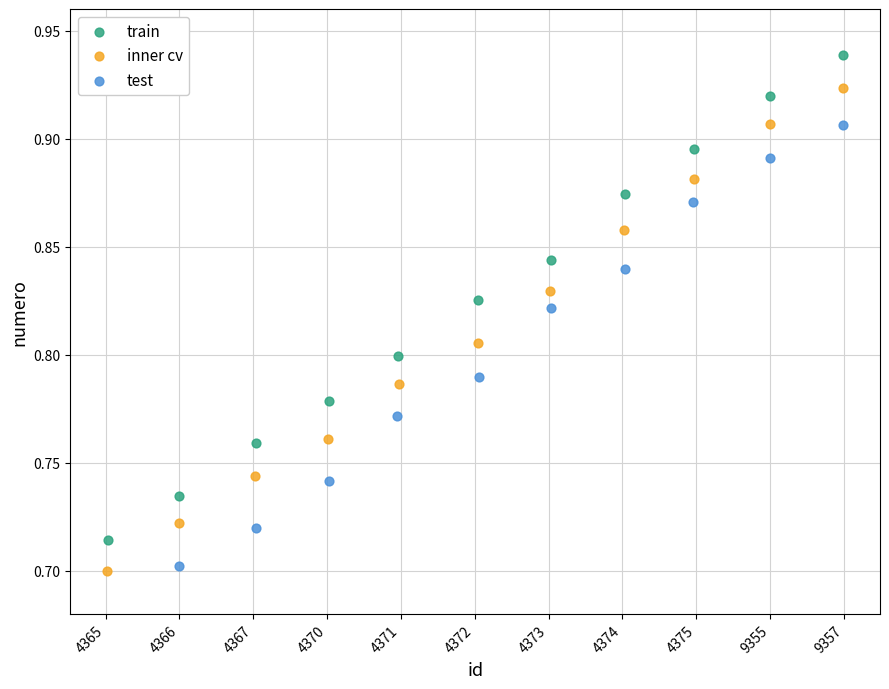

Which series contains the lowest Y value?

test